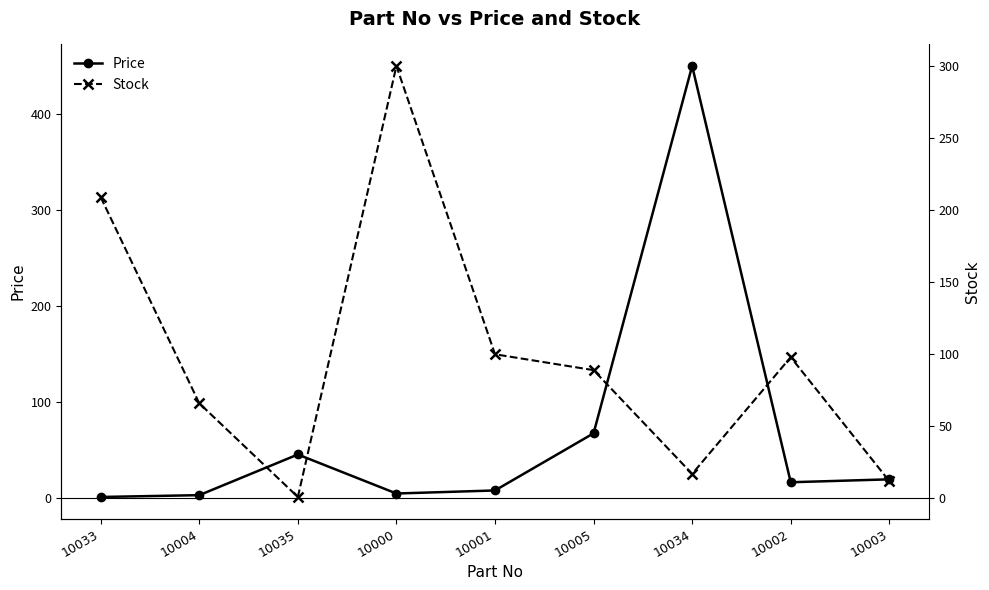

The Stock series shows 128.9 at 10033. True or false?

False